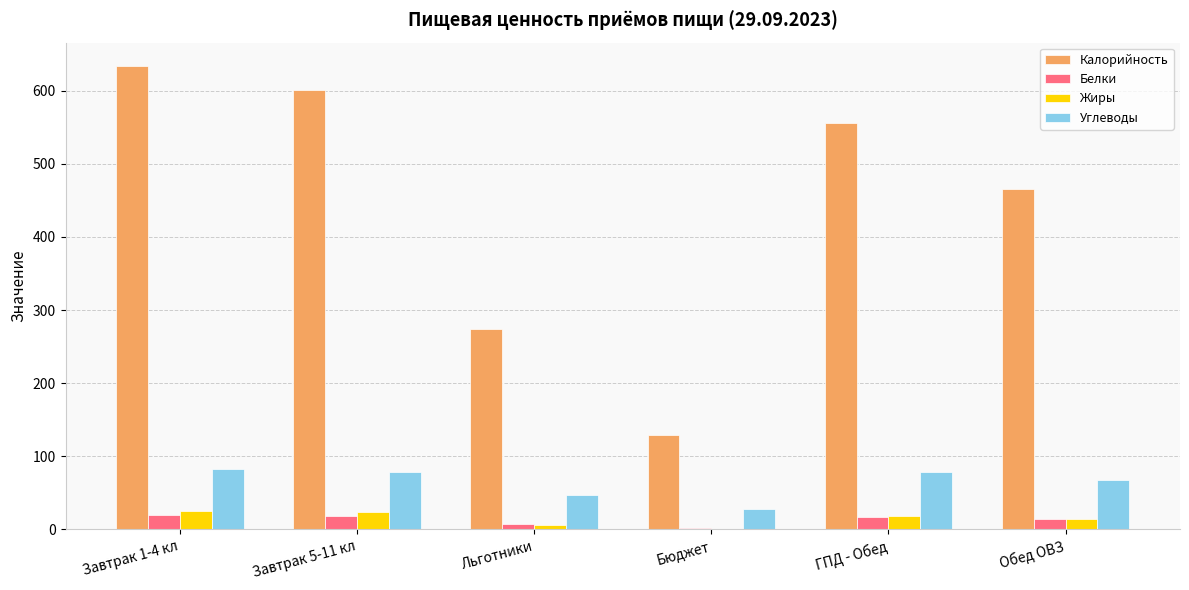

Which series changed the most between Завтрак 5-11 кл and Бюджет?

Калорийность